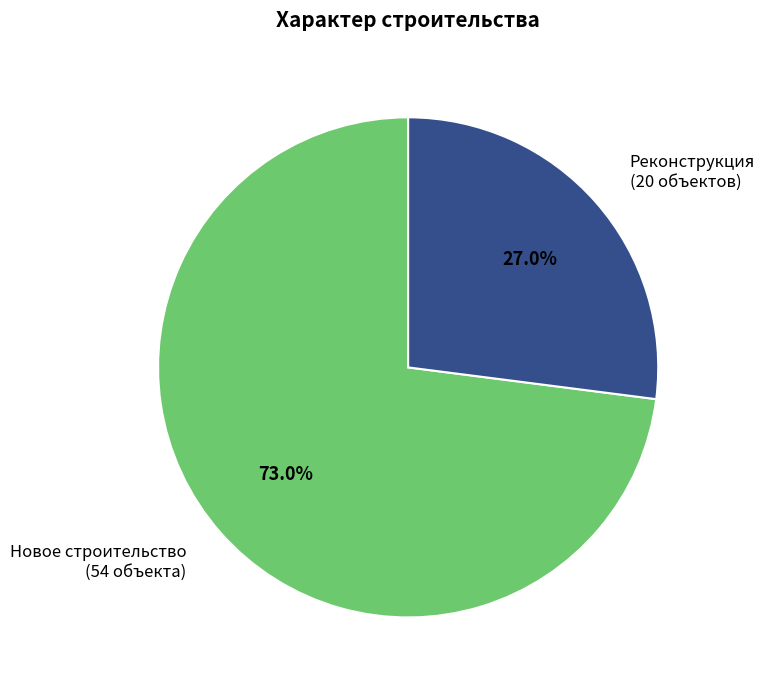

What is the ratio of the value at Реконструкция to the value at Новое строительство?

0.4